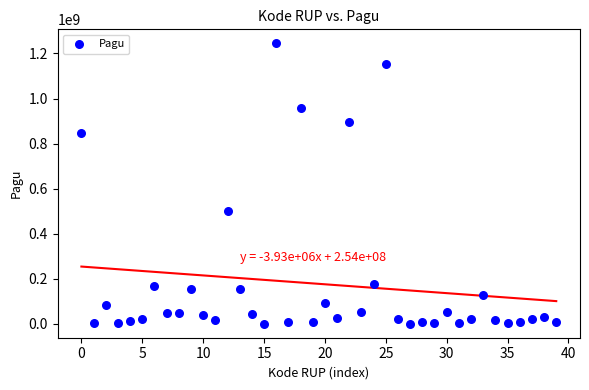

What Y value in the scatter plot is closest to 622840000?

499932000